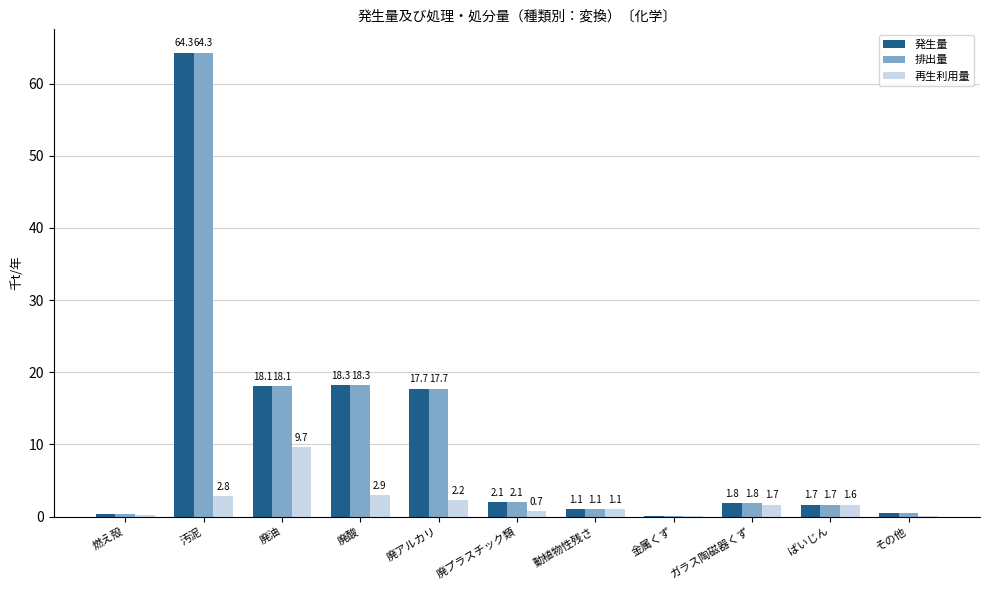

How many values in the 発生量 series exceed 1?

8